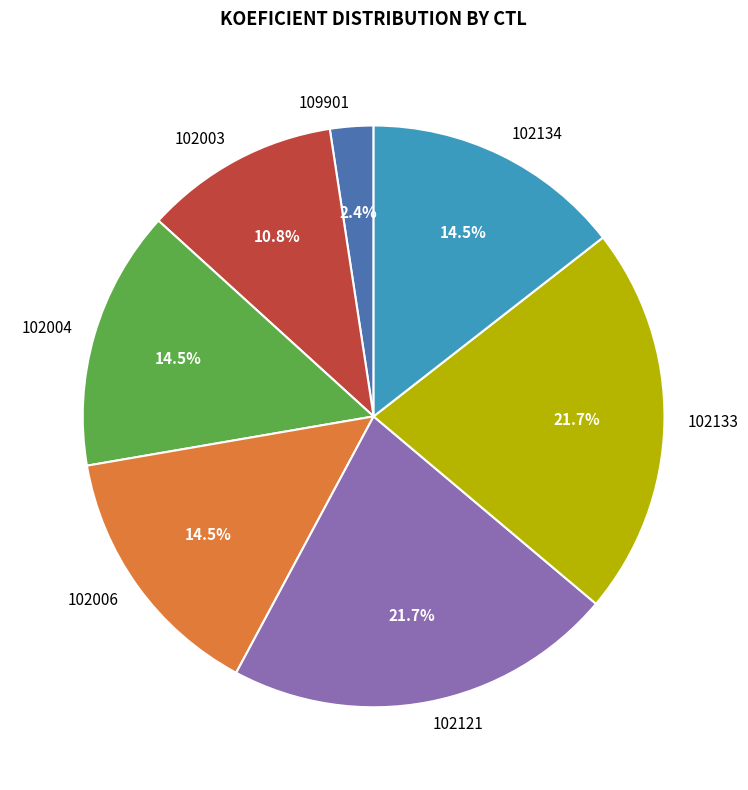

Is 102133 the majority of the pie?

No